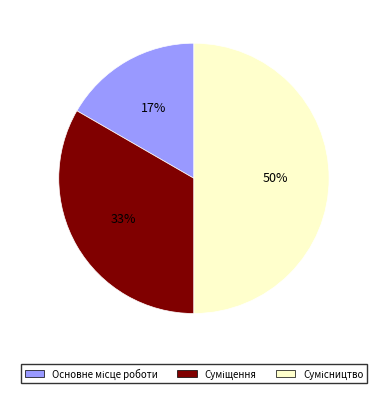

To the nearest percent, what is the difference between the largest and smallest slice percentages?

33%